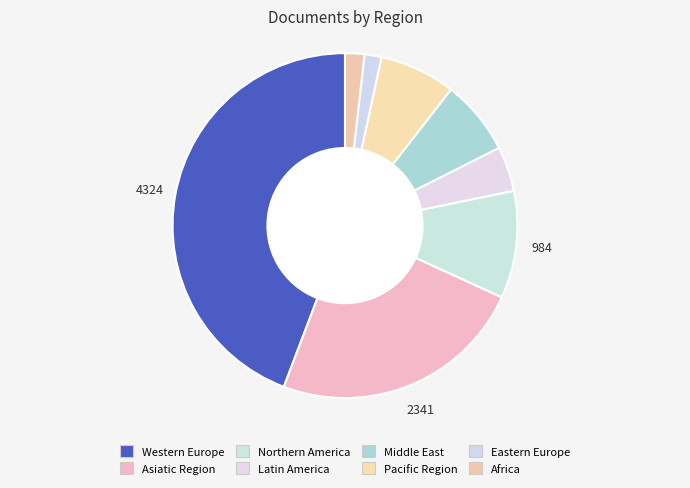

How many segments does this pie chart have?

8